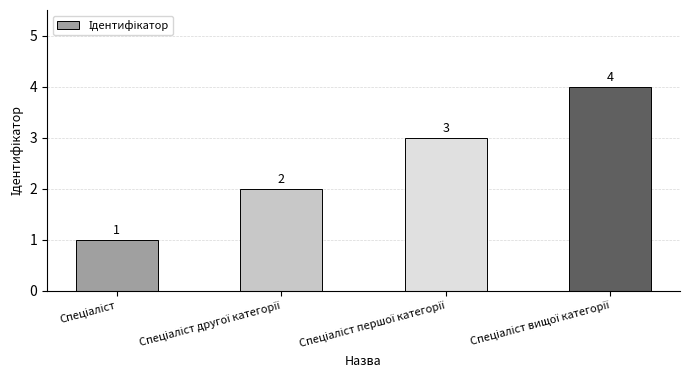

What is the value of the 1st bar from the left?

1